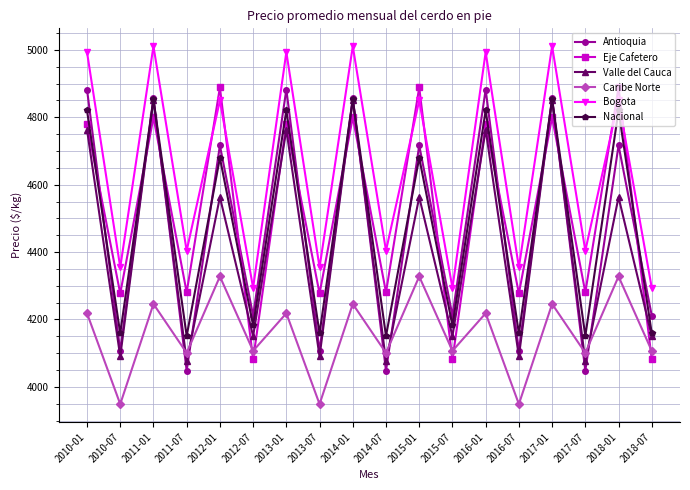

At how many categories does at least one series exceed 4526?

9